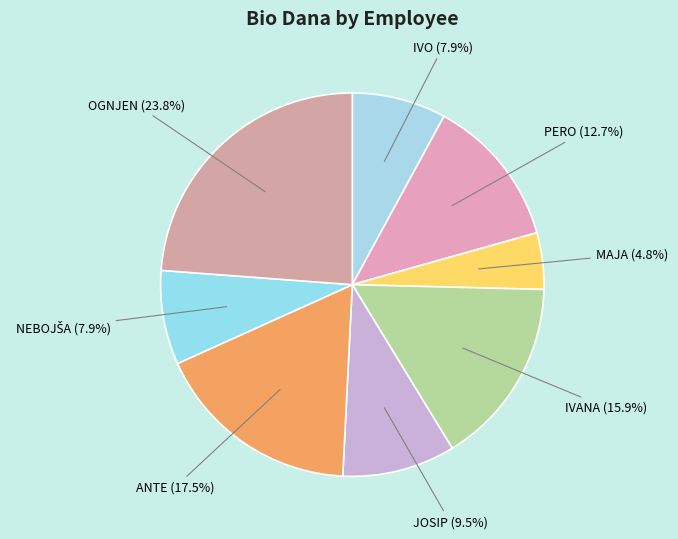

What is the ratio of the value at PERO to the value at IVO?

1.6